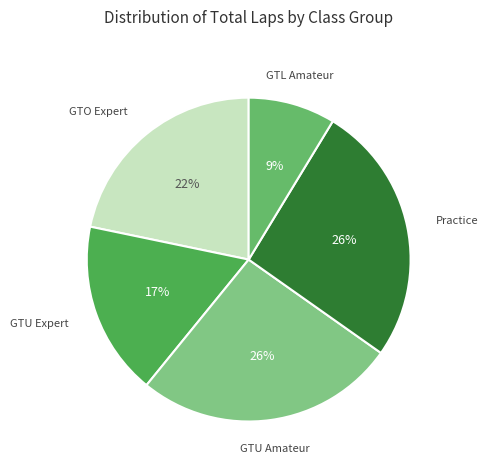

Is the sum of GTU Expert and GTU Amateur greater than half?

No